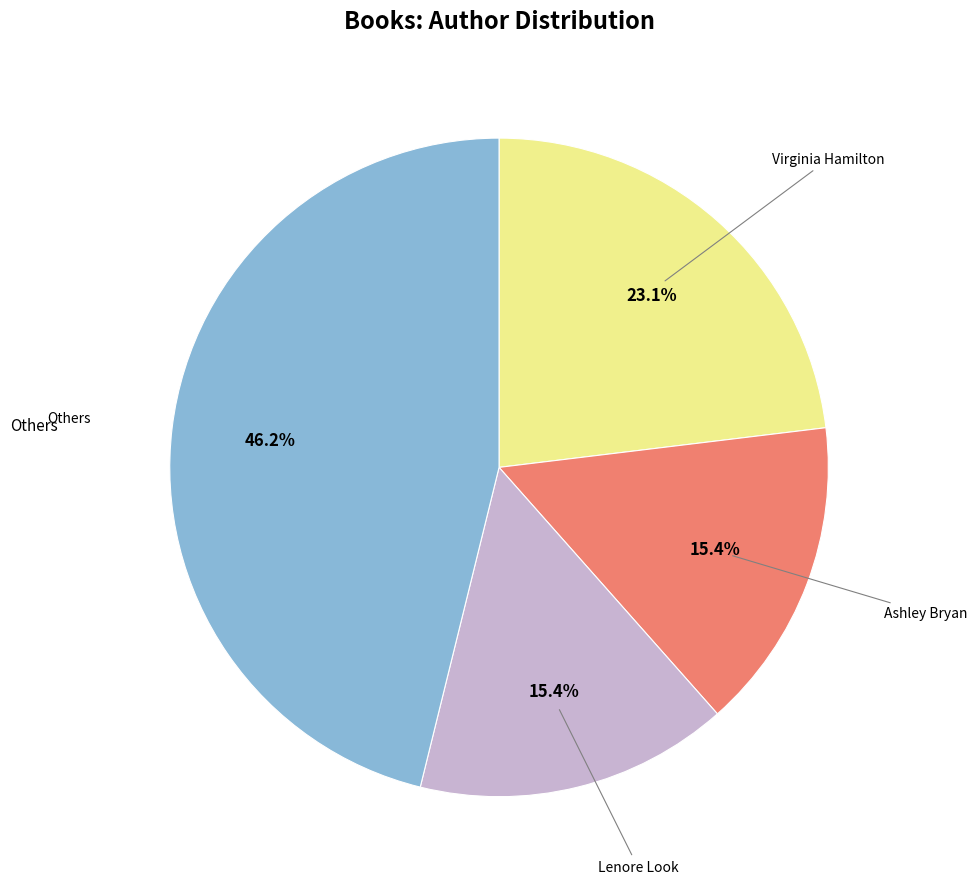

Does any single category account for the majority?

No